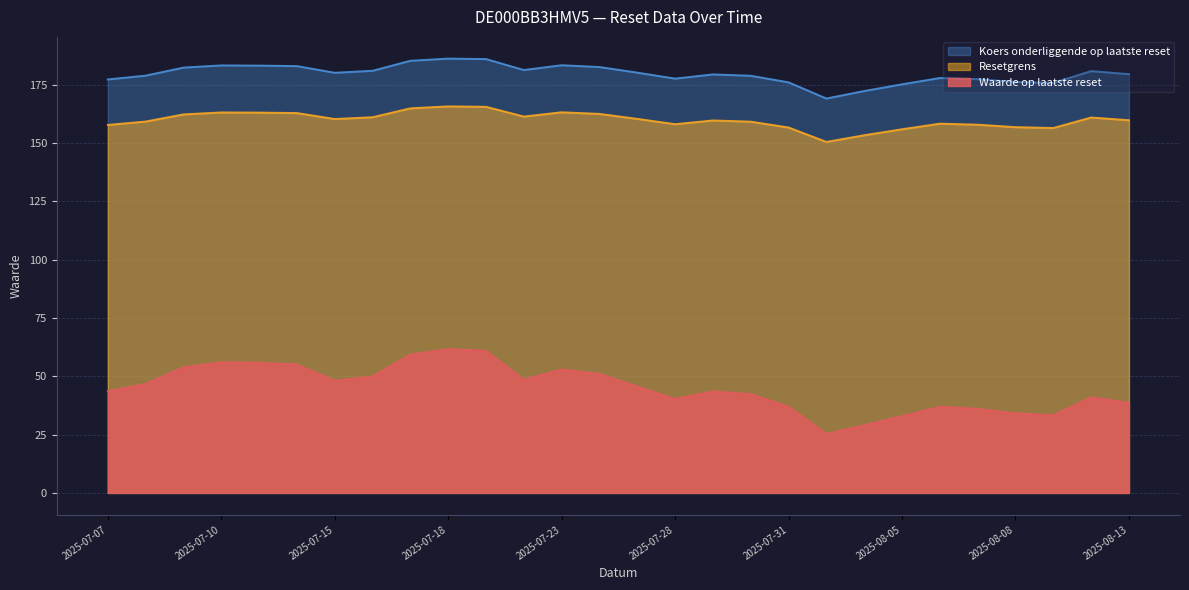

How many data points in Resetgrens are above 160?

14